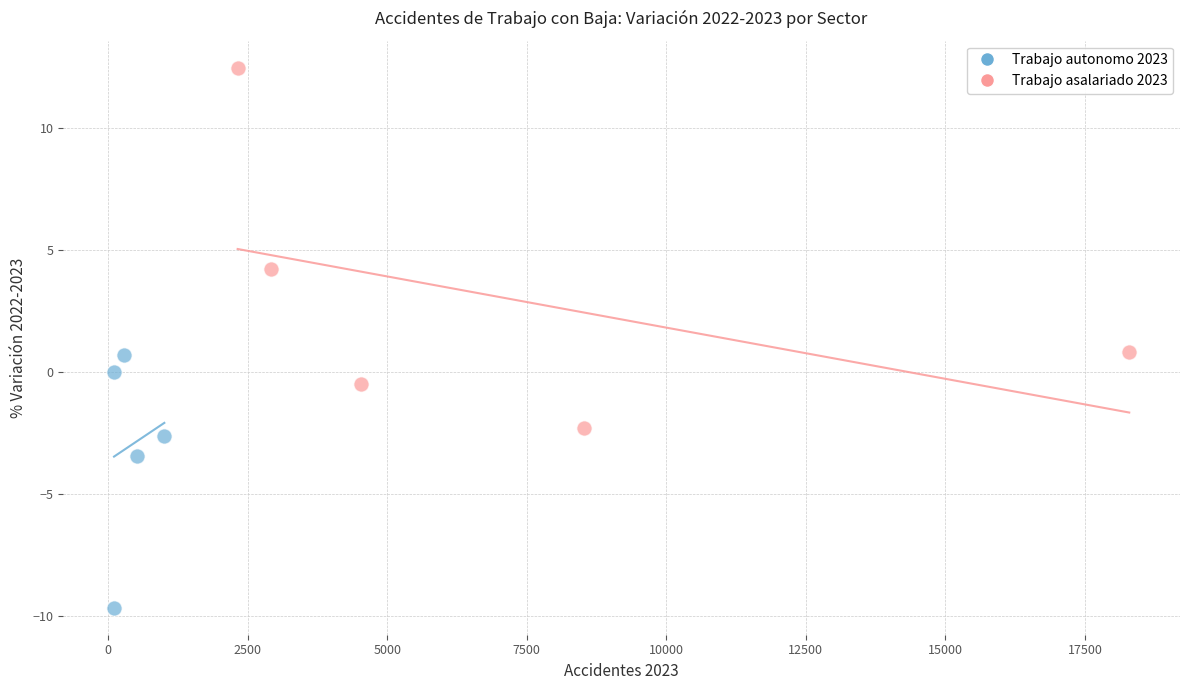

What are all the series names shown in the legend?

Trabajo autonomo 2023, Trabajo asalariado 2023